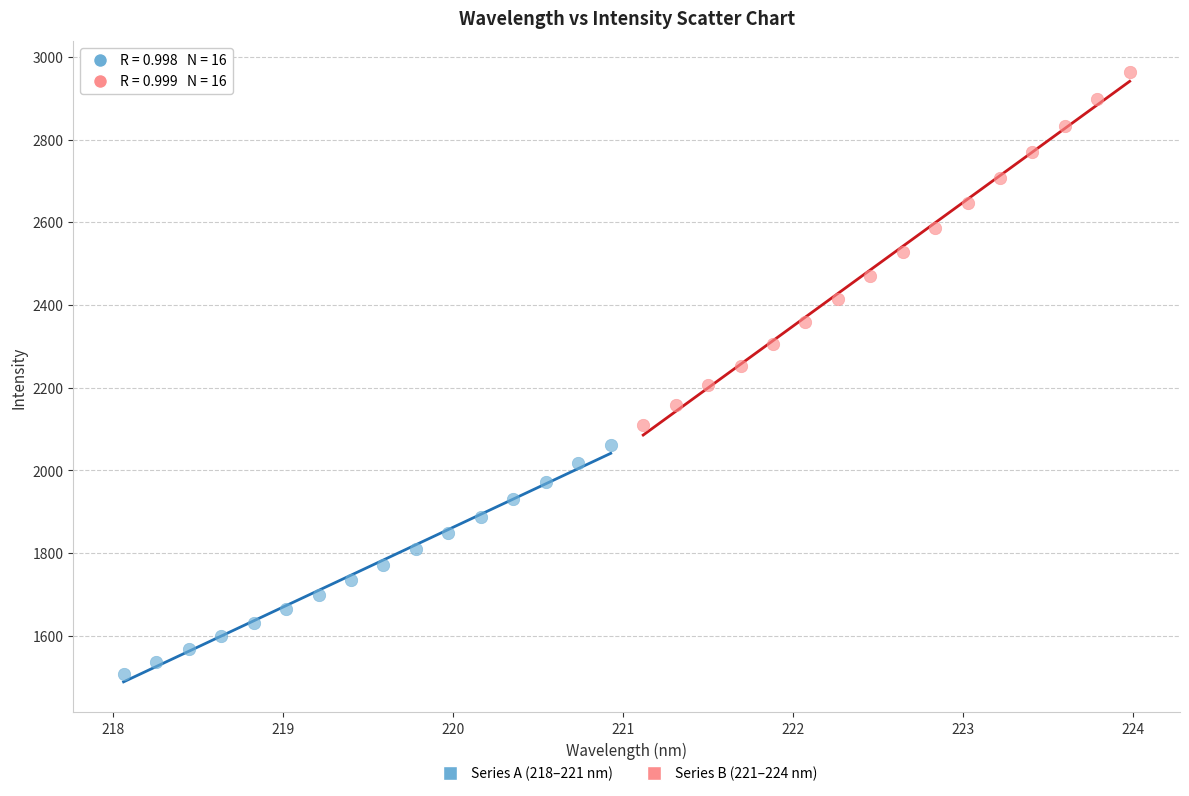

Which series reaches the maximum Y coordinate?

Series B (221–224 nm)